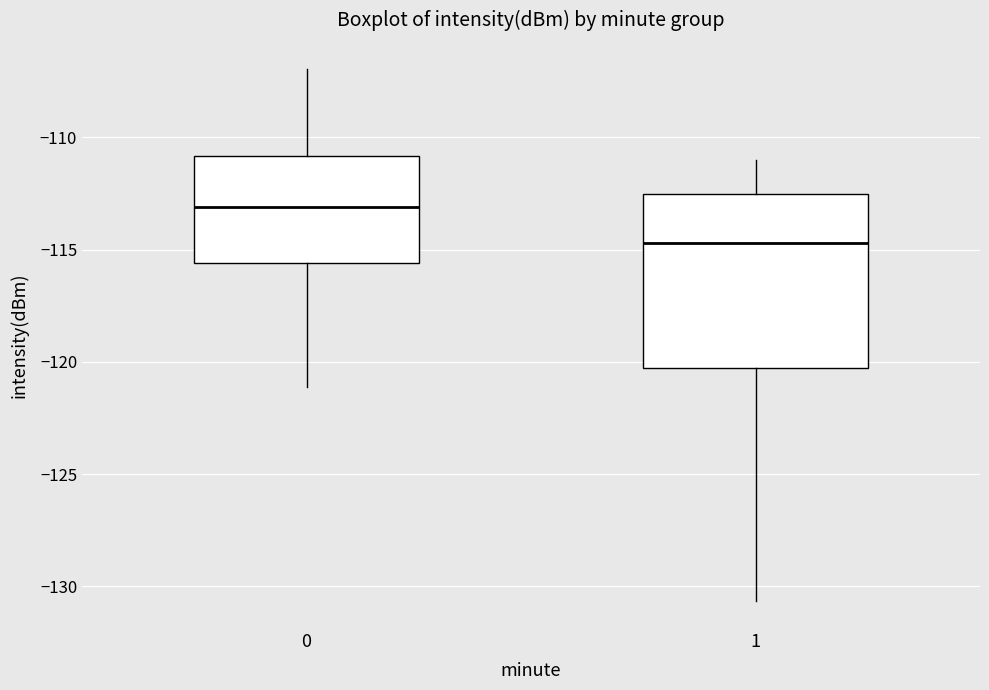

Which box has the highest median line?

0